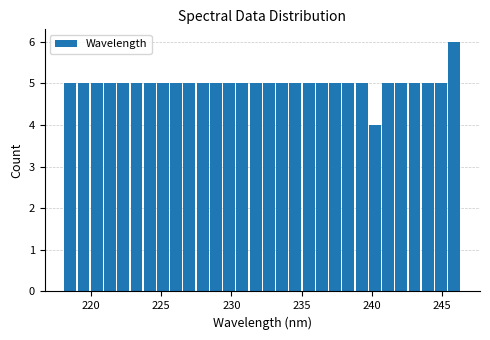

Read against the x-axis, roughly where is the centre of the tallest bar?

246.0